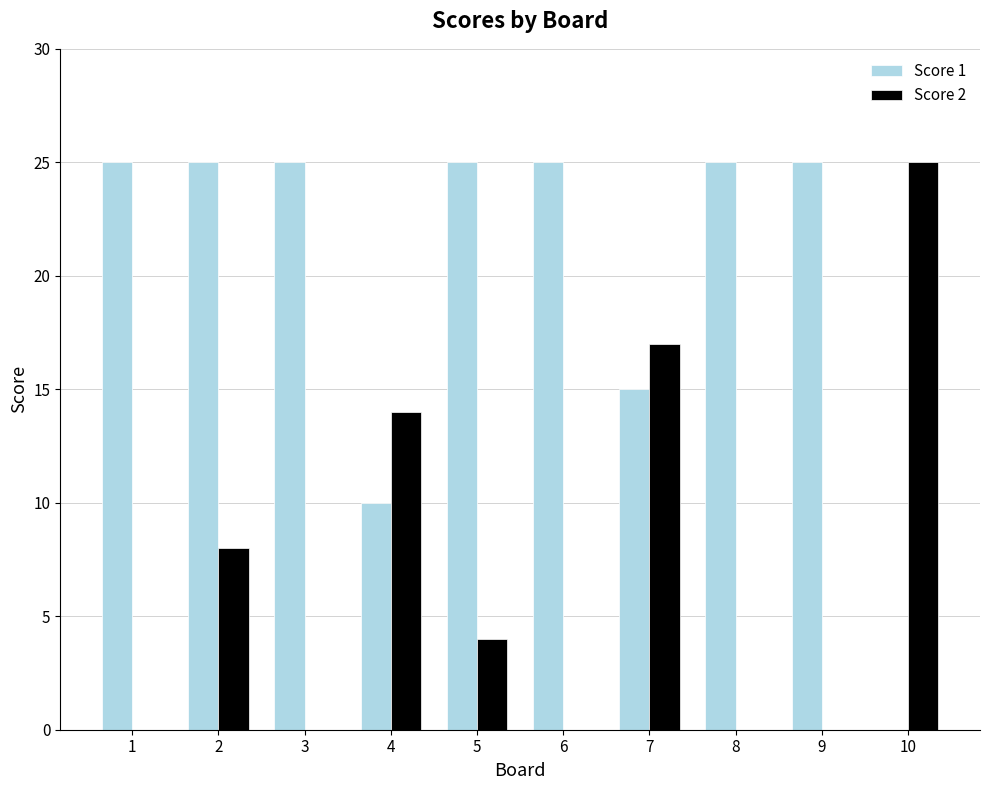

Reading left to right, list all the values displayed in this chart.

Score 1: 1=25	2=25	3=25	4=10	5=25	6=25	7=15	8=25	9=25	10=0
Score 2: 1=0	2=8	3=0	4=14	5=4	6=0	7=17	8=0	9=0	10=25